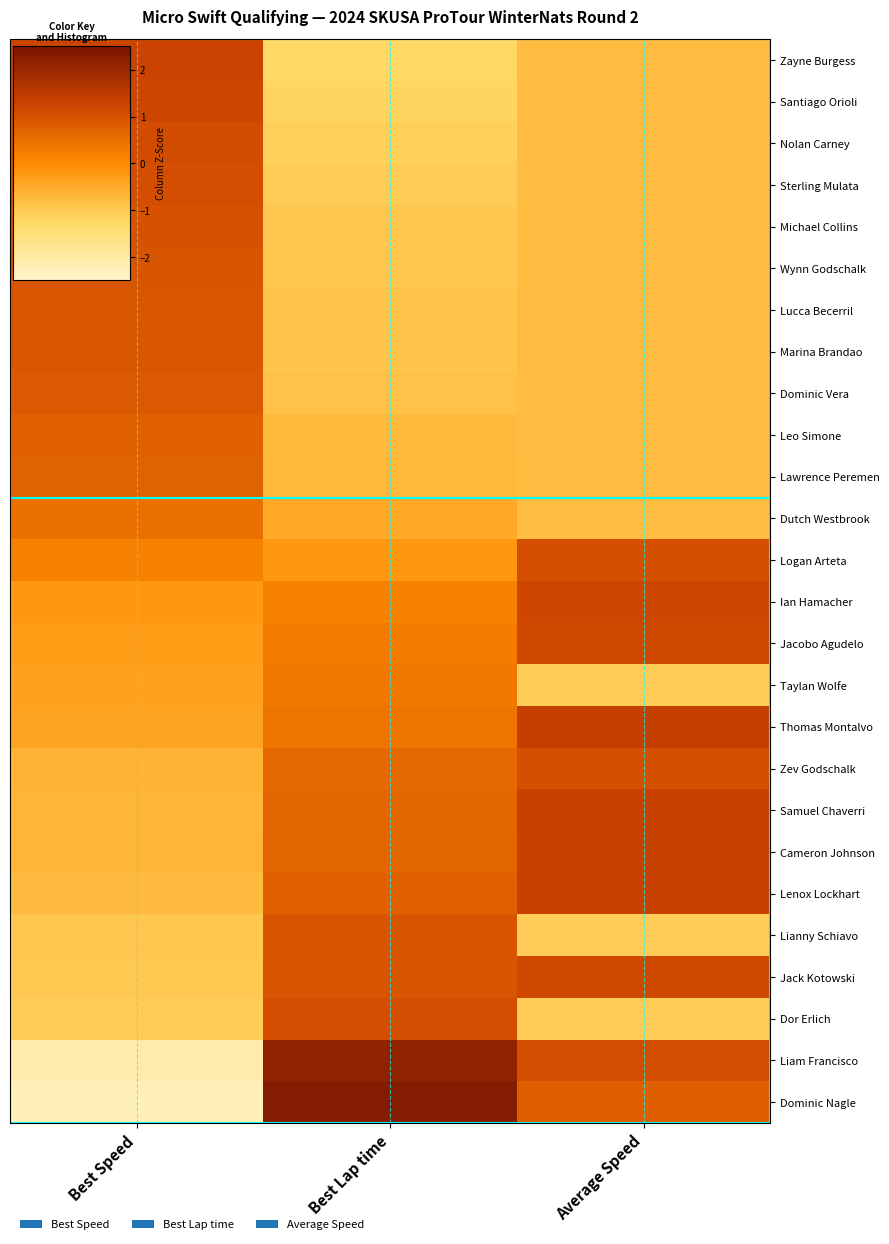

Rank the series by their maximum value, from lowest to highest.

Taylan Wolfe, Dutch Westbrook, Lawrence Peremen, Leo Simone, Dominic Vera, Marina Brandao, Lucca Becerril, Lianny Schiavo, Wynn Godschalk, Michael Collins, Logan Arteta, Zev Godschalk, Sterling Mulata, Dor Erlich, Nolan Carney, Jacobo Agudelo, Jack Kotowski, Ian Hamacher, Santiago Orioli, Zayne Burgess, Lenox Lockhart, Samuel Chaverri, Cameron Johnson, Thomas Montalvo, Liam Francisco, Dominic Nagle